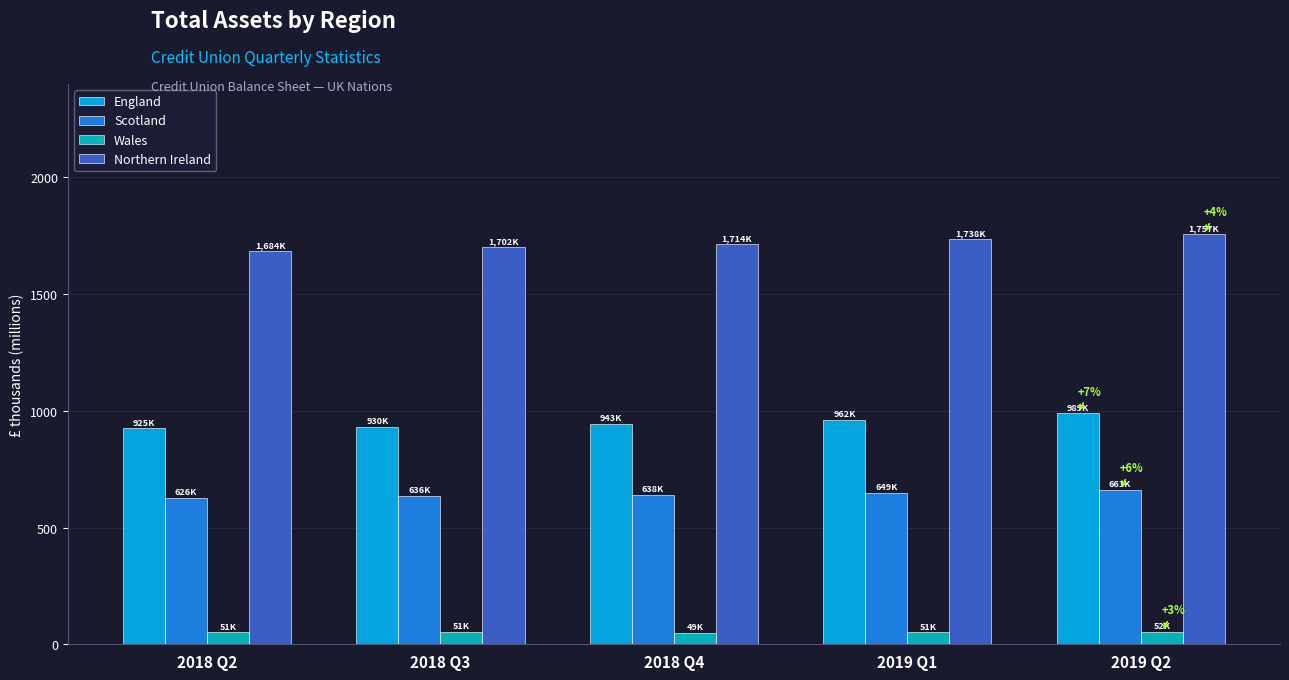

What is the spread (max minus min) of values at 2018 Q2?

1633.1